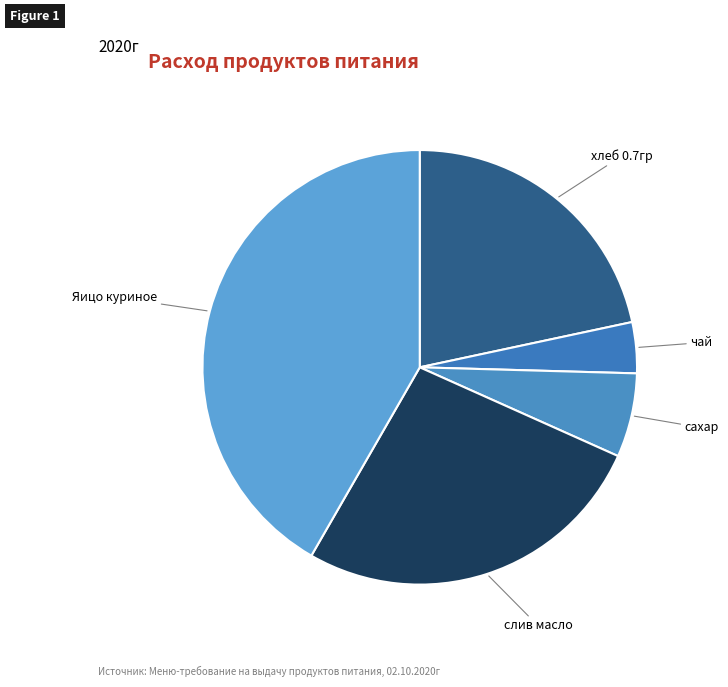

Does any single category account for the majority?

No